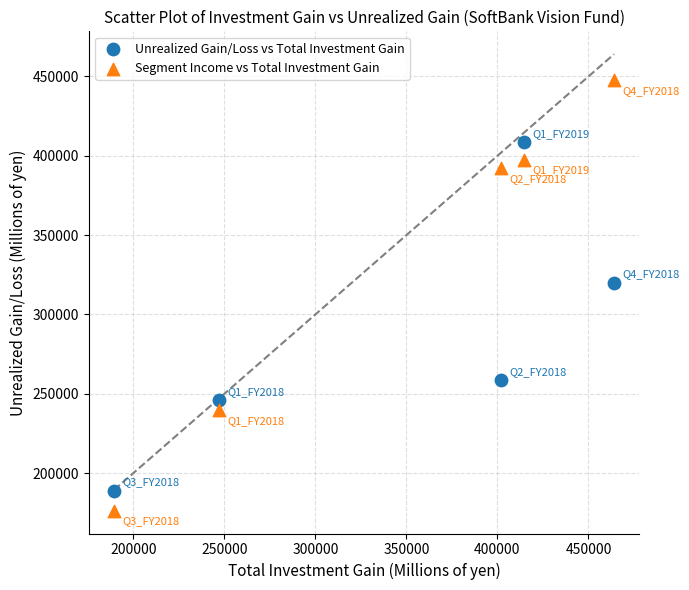

Across all data points, what is the average Y value?

307601